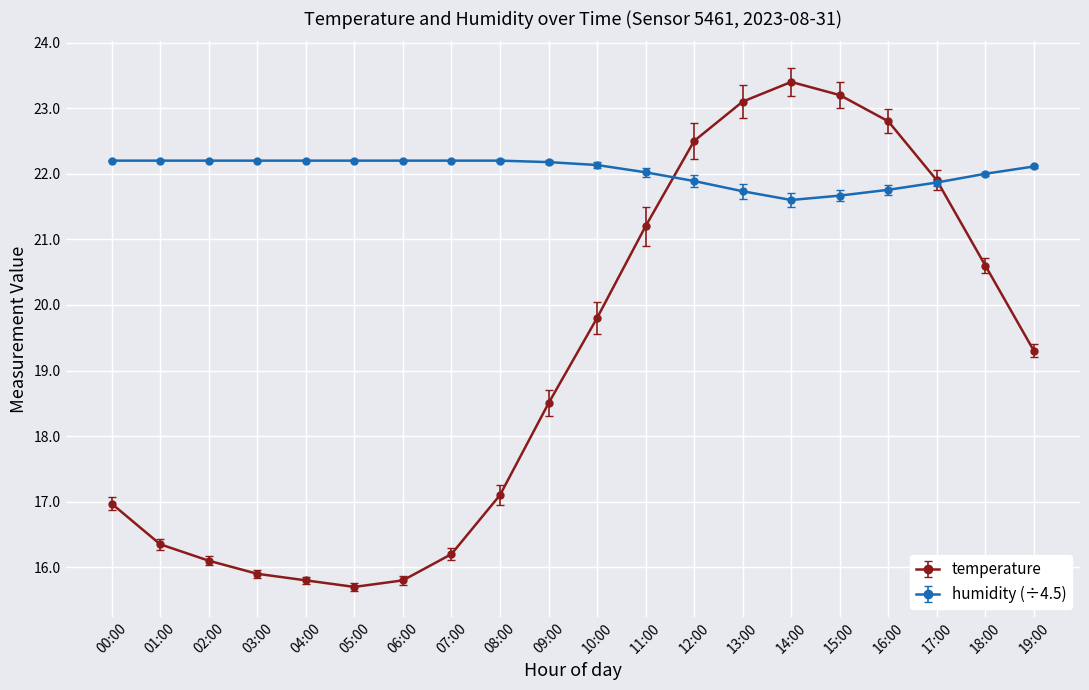

Rank the series by their maximum value, from highest to lowest.

temperature, humidity (÷4.5)